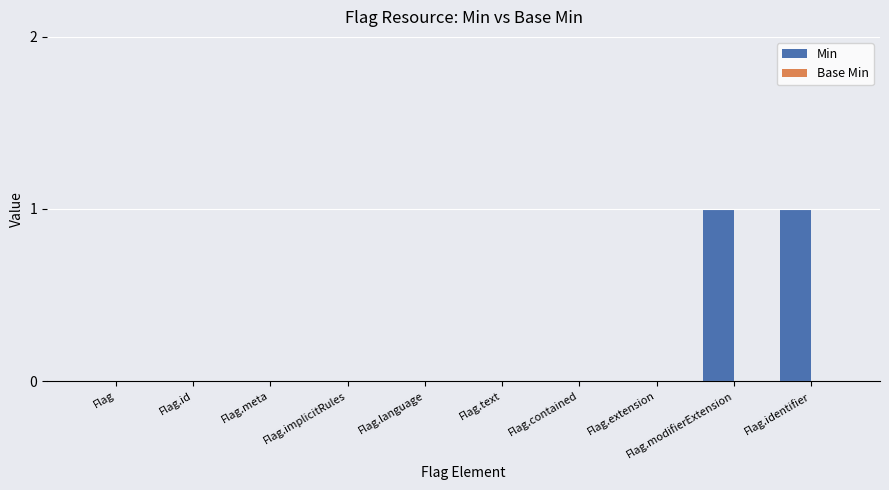

The value at Flag.contained is 0. True or false?

True